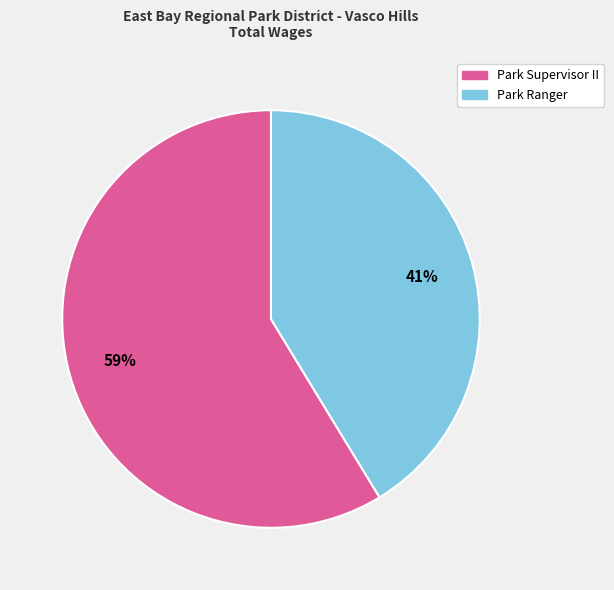

Rank the categories by value from lowest to highest.

Park Ranger, Park Supervisor II